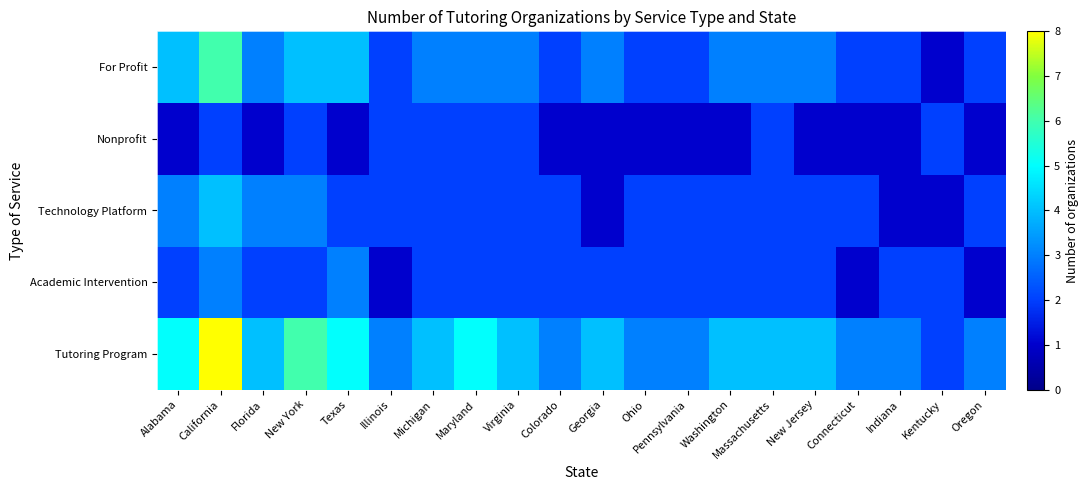

Reading left to right, transcribe all the data shown in this chart.

Tutoring Program: Alabama=5	California=8	Florida=4	New York=6	Texas=5	Illinois=3	Michigan=4	Maryland=5	Virginia=4	Colorado=3	Georgia=4	Ohio=3	Pennsylvania=3	Washington=4	Massachusetts=4	New Jersey=4	Connecticut=3	Indiana=3	Kentucky=2	Oregon=3
Academic Intervention: Alabama=2	California=3	Florida=2	New York=2	Texas=3	Illinois=1	Michigan=2	Maryland=2	Virginia=2	Colorado=2	Georgia=2	Ohio=2	Pennsylvania=2	Washington=2	Massachusetts=2	New Jersey=2	Connecticut=1	Indiana=2	Kentucky=2	Oregon=1
Technology Platform: Alabama=3	California=4	Florida=3	New York=3	Texas=2	Illinois=2	Michigan=2	Maryland=2	Virginia=2	Colorado=2	Georgia=1	Ohio=2	Pennsylvania=2	Washington=2	Massachusetts=2	New Jersey=2	Connecticut=2	Indiana=1	Kentucky=1	Oregon=2
Nonprofit: Alabama=1	California=2	Florida=1	New York=2	Texas=1	Illinois=2	Michigan=2	Maryland=2	Virginia=2	Colorado=1	Georgia=1	Ohio=1	Pennsylvania=1	Washington=1	Massachusetts=2	New Jersey=1	Connecticut=1	Indiana=1	Kentucky=2	Oregon=1
For Profit: Alabama=4	California=6	Florida=3	New York=4	Texas=4	Illinois=2	Michigan=3	Maryland=3	Virginia=3	Colorado=2	Georgia=3	Ohio=2	Pennsylvania=2	Washington=3	Massachusetts=3	New Jersey=3	Connecticut=2	Indiana=2	Kentucky=1	Oregon=2